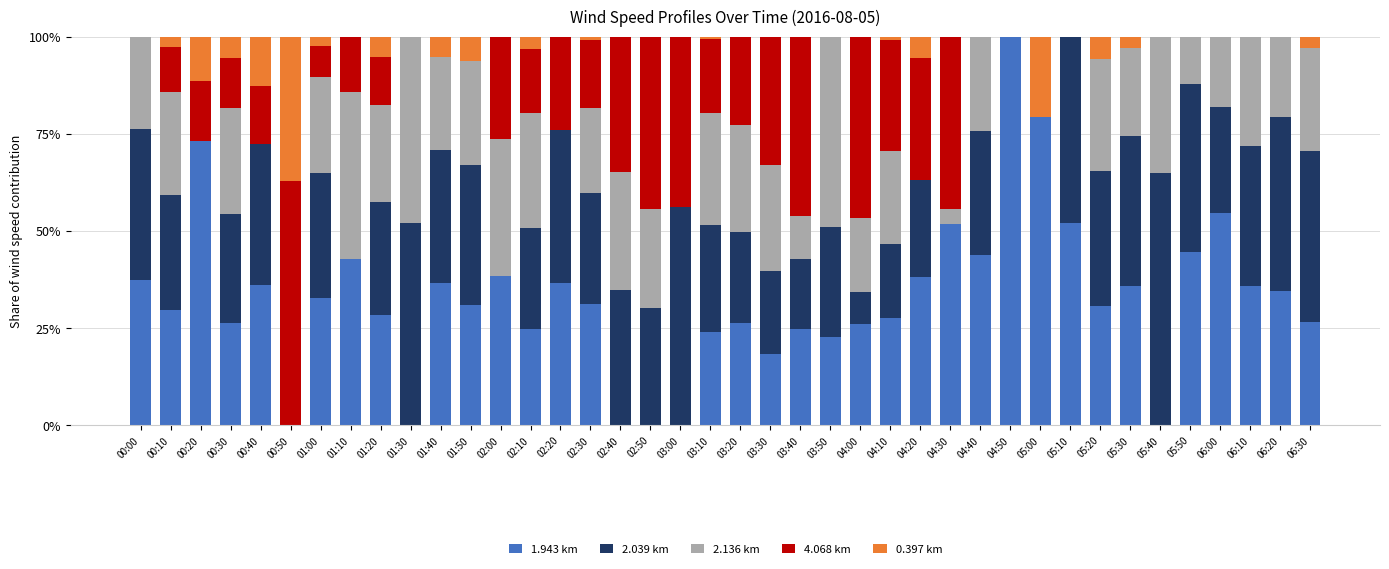

What is the highest value of the 1.943 km series?

100.0